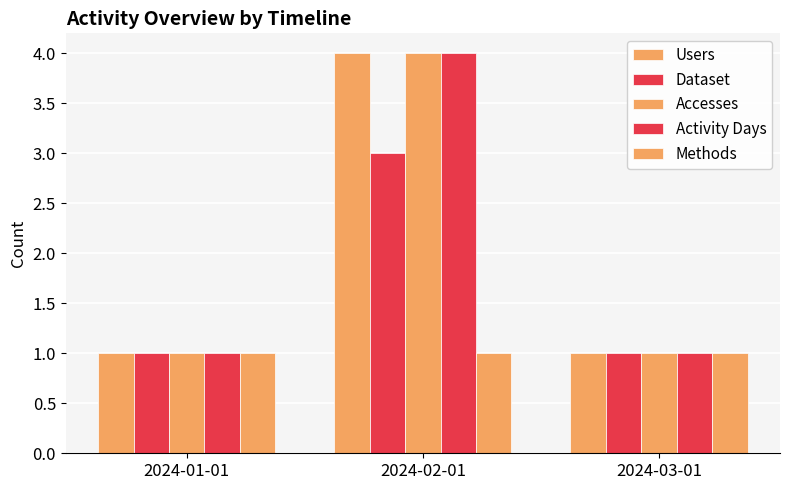

How many bars are there in each group?

5